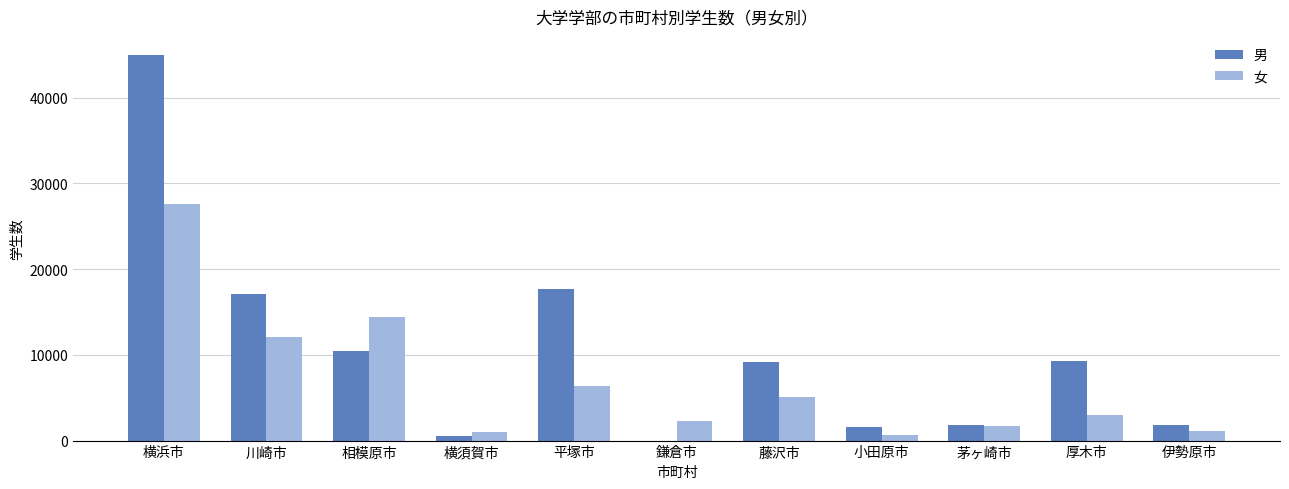

At which category is the sum across all series the highest?

横浜市